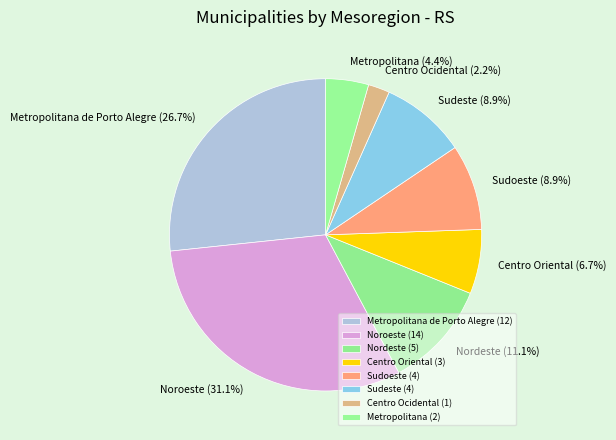

To the nearest percent, what is the difference between the largest and smallest slice percentages?

29%